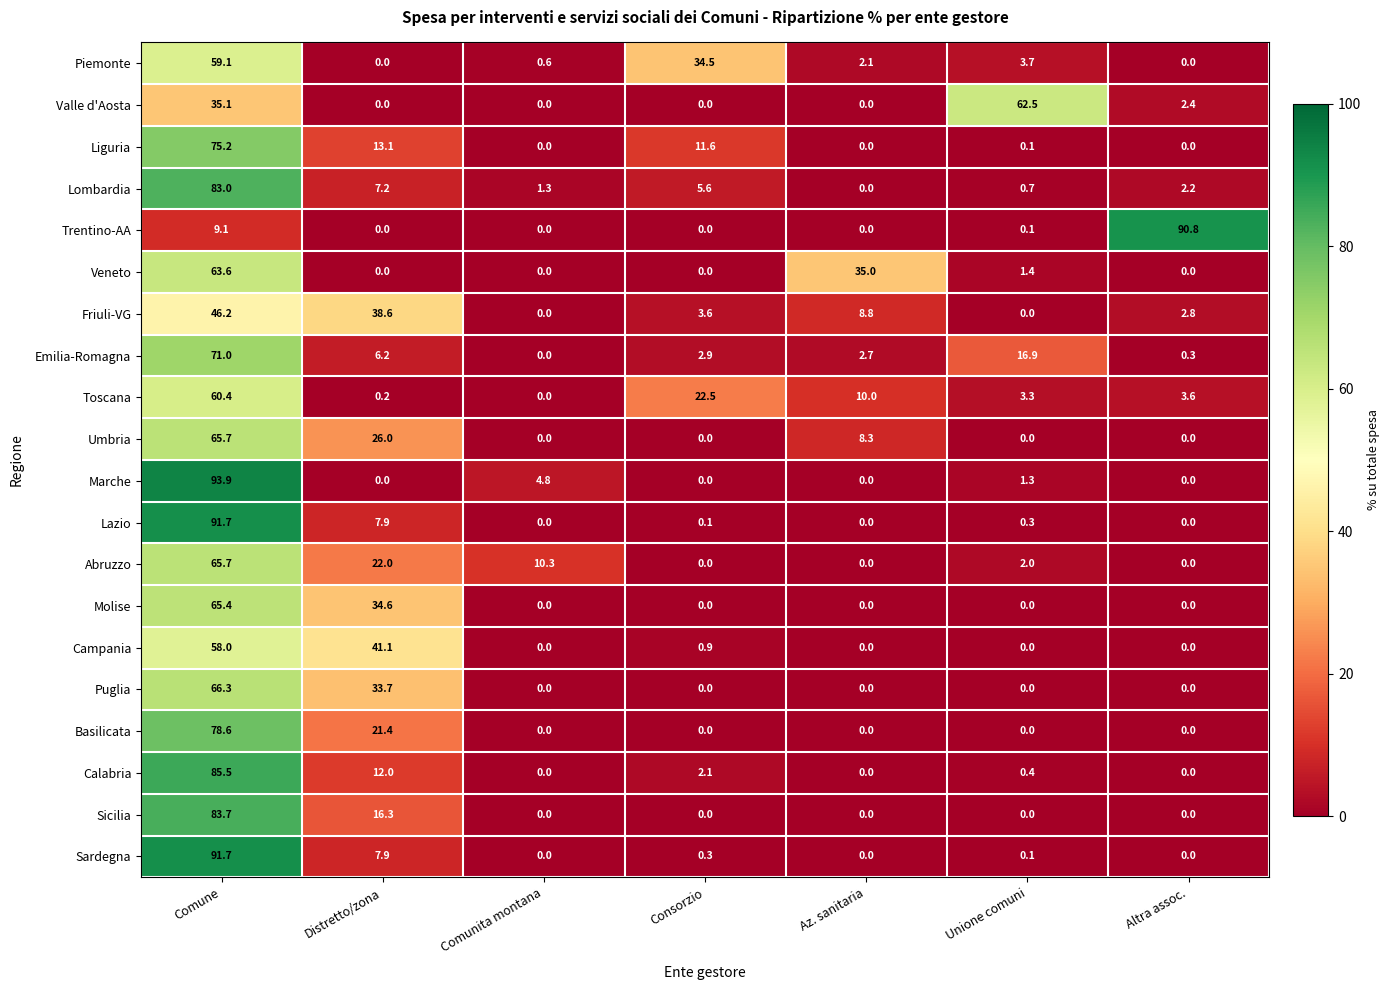

What is the difference between the maximum and second lowest values in the Trentino-AA series?

90.8